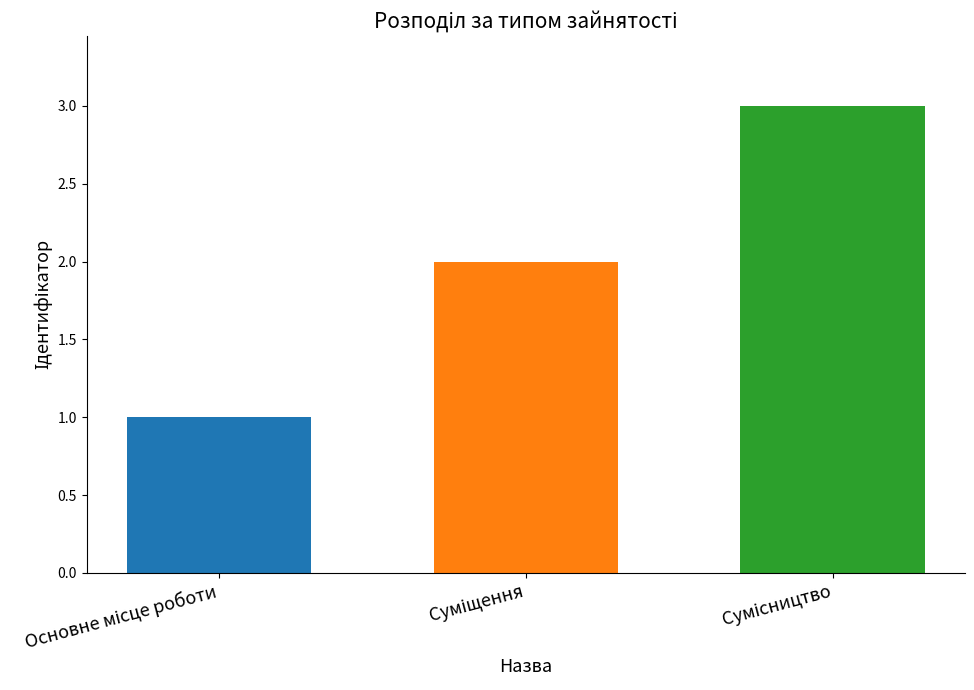

What is the greatest value displayed?

3